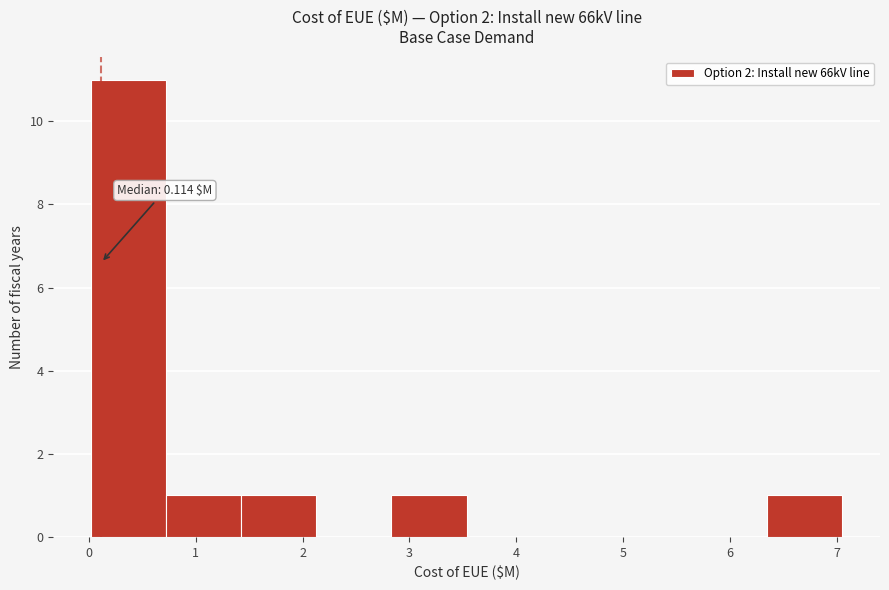

Which range on the x-axis has the tallest bar?

0.0 to 0.7